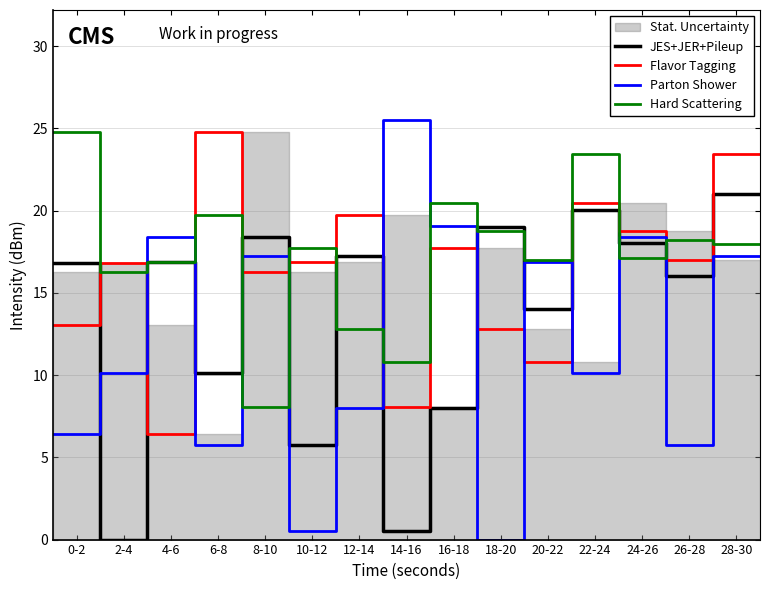

What is the maximum value for Parton Shower?

25.5